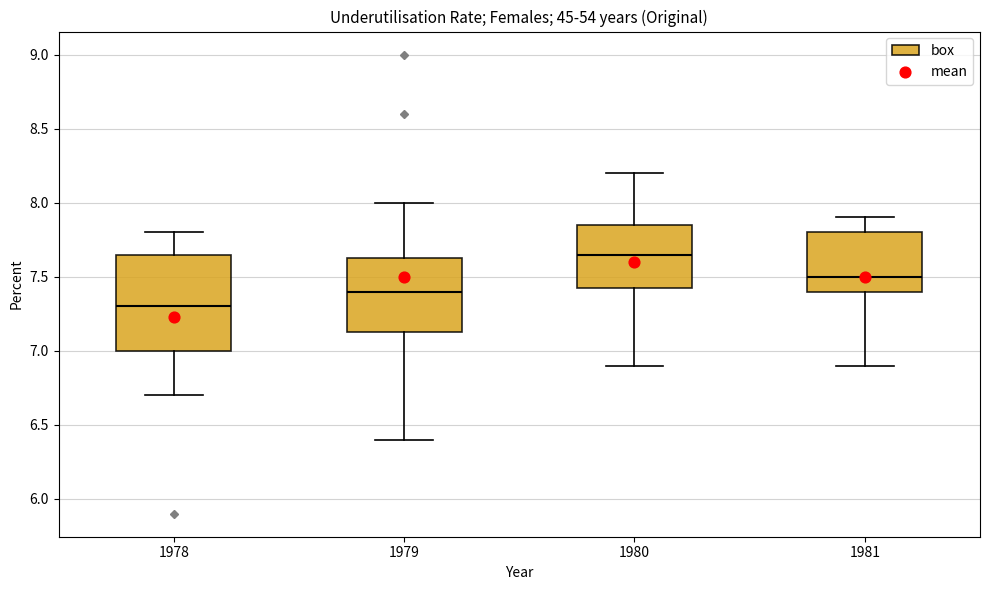

Where is the lower edge of the box at x = 1979 on the y-axis? The values are not printed on the chart, so give them approximately, as read against the axis.

7.15